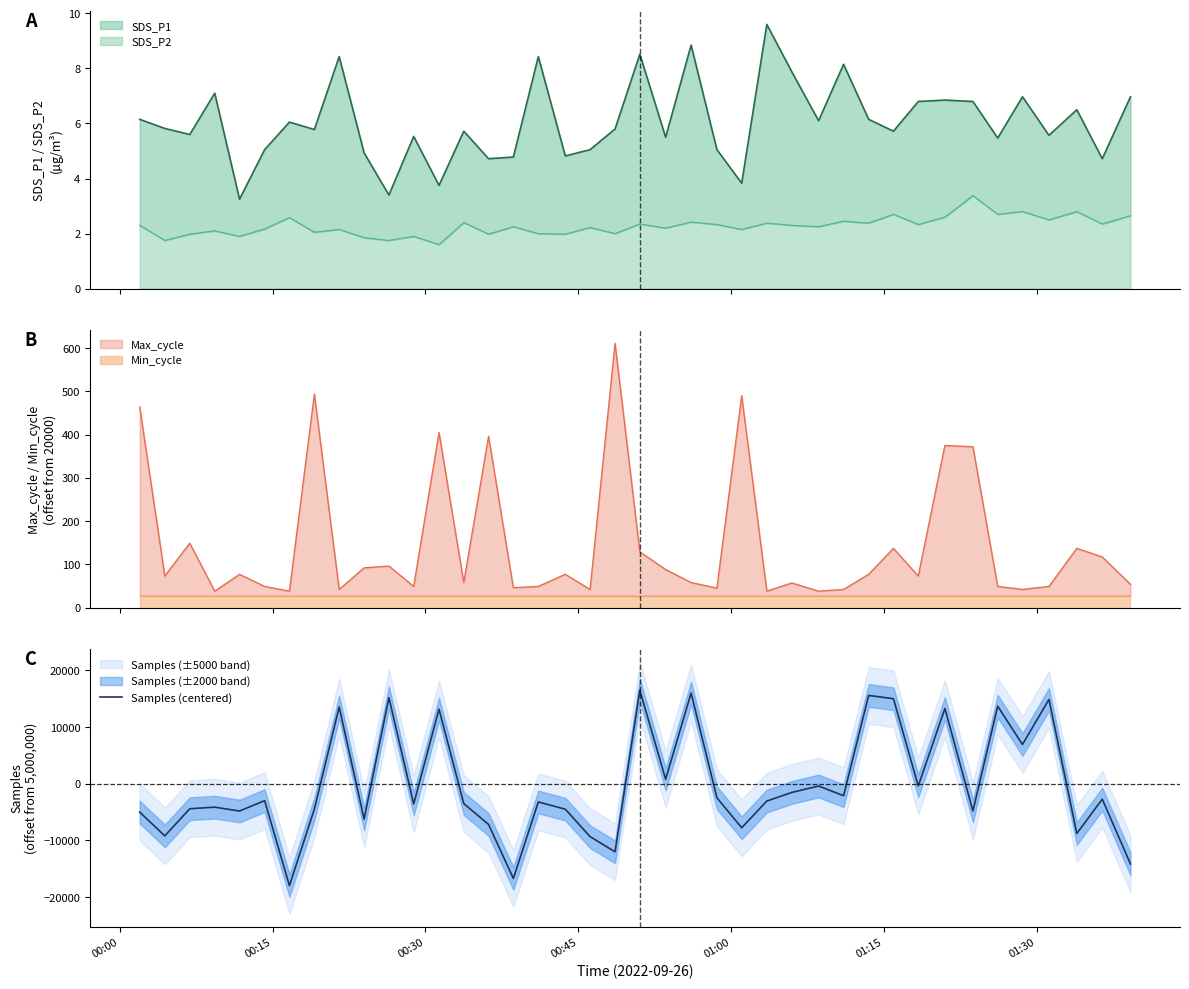

What is the maximum value for SDS_P2?

3.4